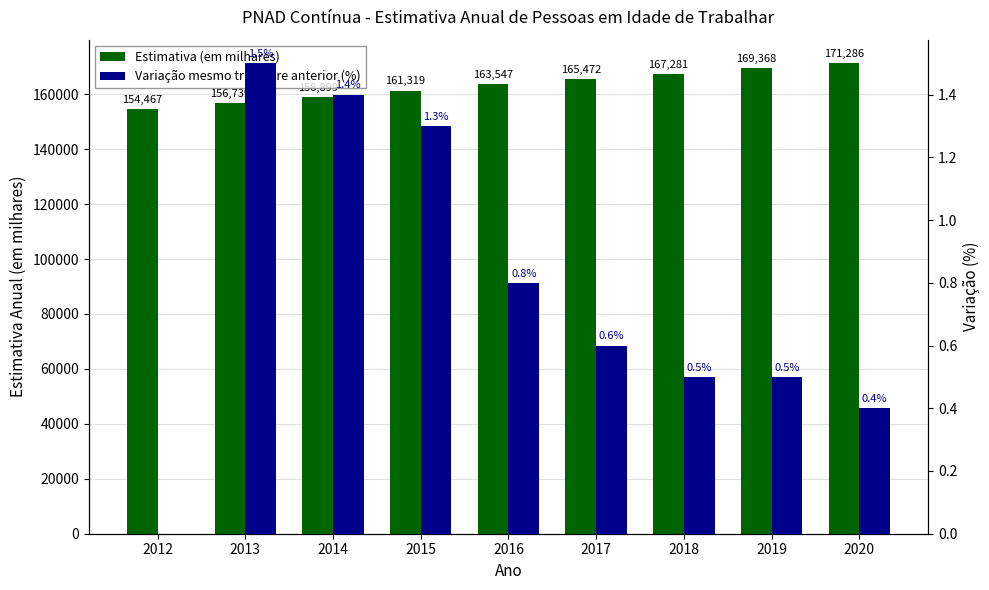

At 2019, list the series in order from smallest to largest.

Variação mesmo trimestre anterior (%), Estimativa (em milhares)